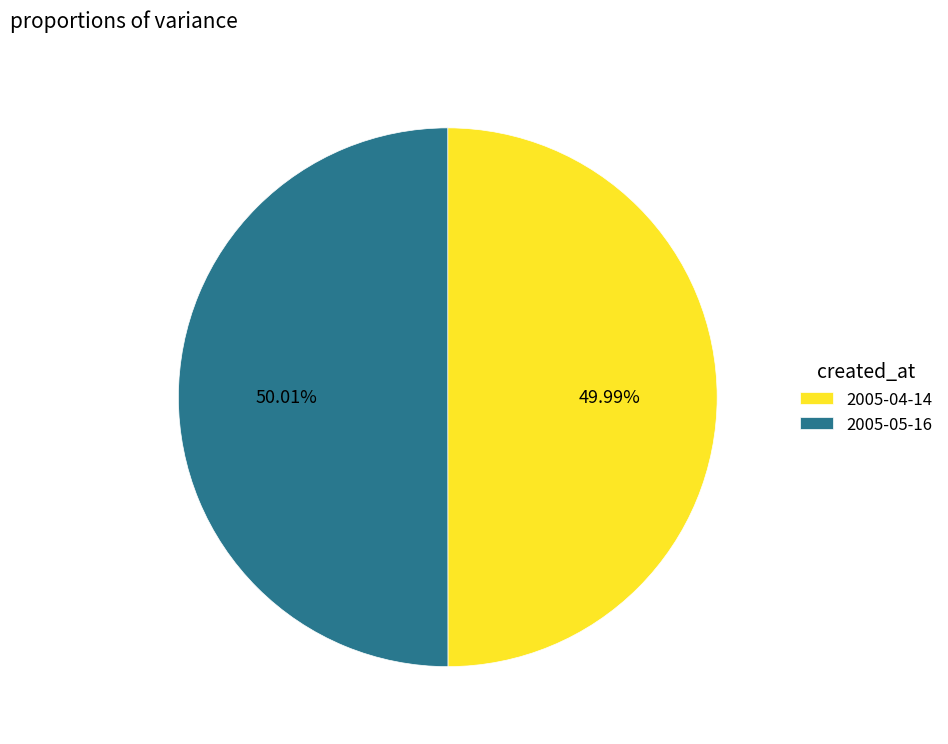

How many segments does this pie chart have?

2